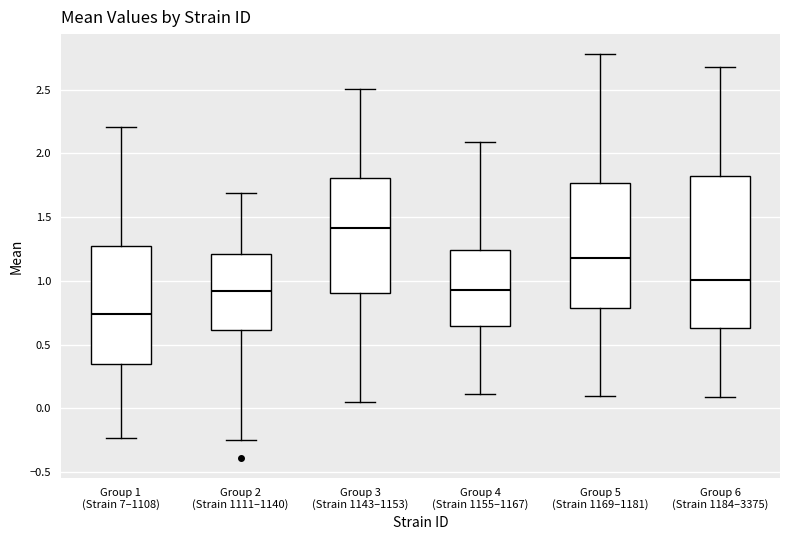

Which box has the highest median line?

Group 3 (Strain 1143–1153)